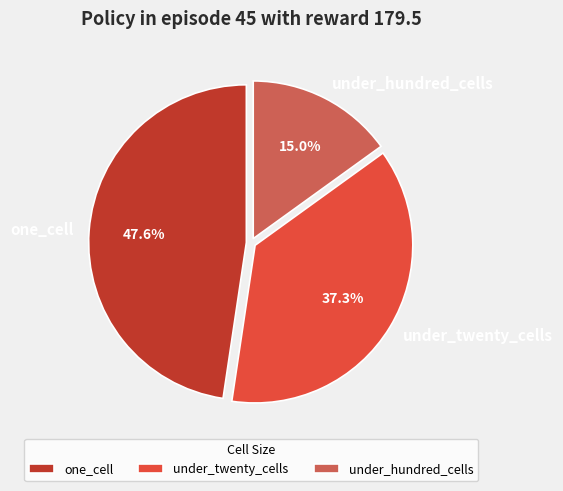

Count the number of slices in the pie.

3